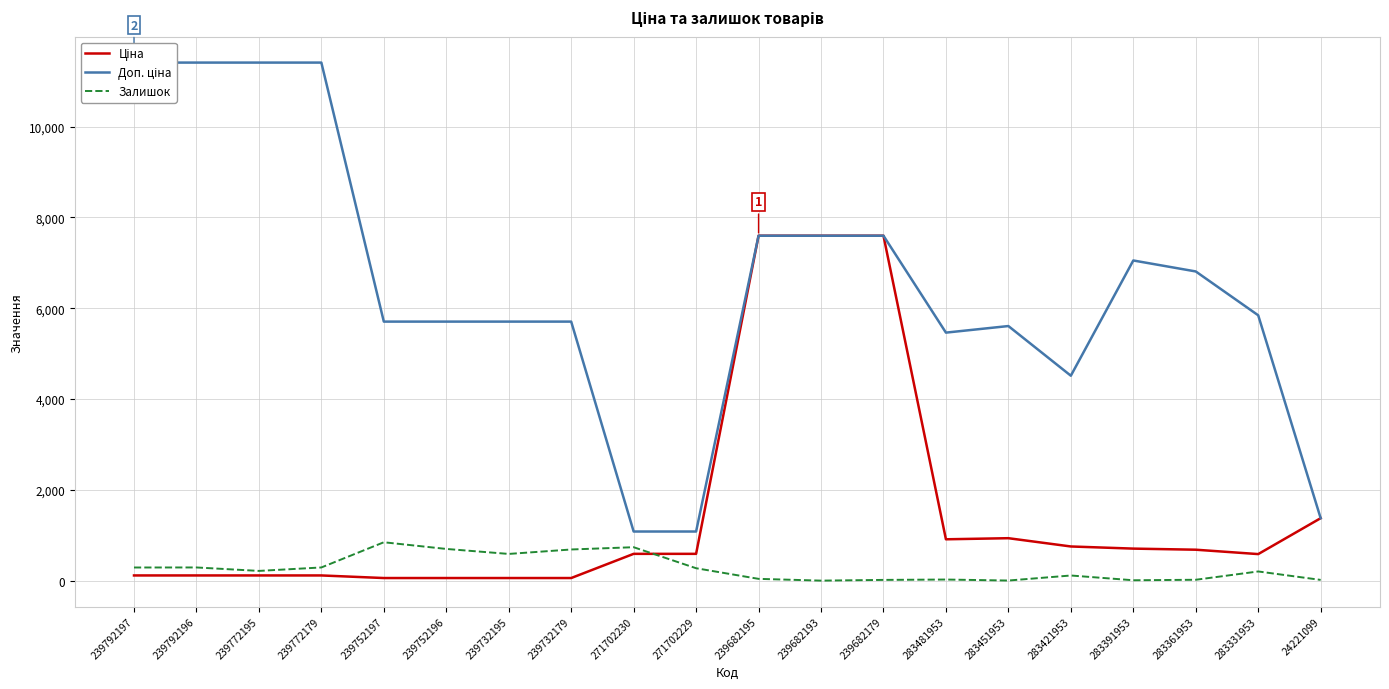

What is the label of the 5th point from the right?

283421953